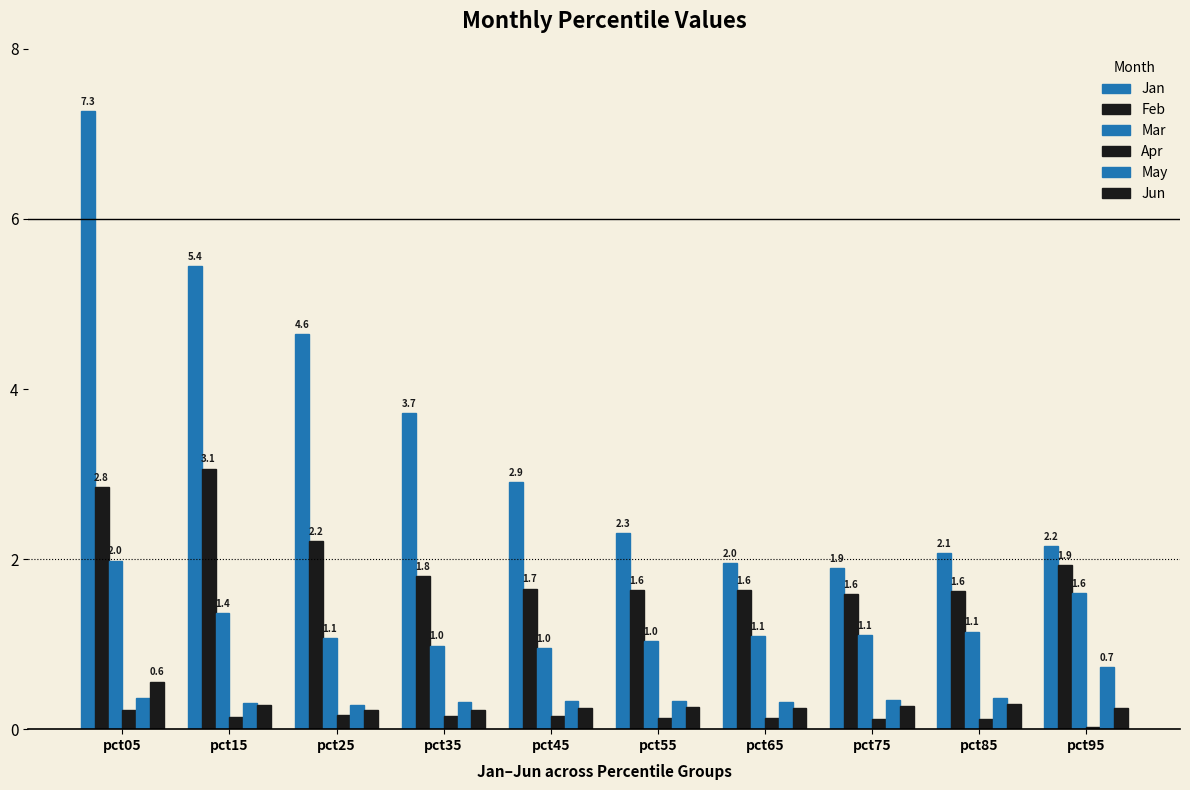

Reading left to right, list all the values displayed in this chart.

Jan: 7.3	5.4	4.6	3.7	2.9	2.3	2.0	1.9	2.1	2.2
Feb: 2.8	3.1	2.2	1.8	1.7	1.6	1.6	1.6	1.6	1.9
Mar: 2.0	1.4	1.1	1.0	1.0	1.0	1.1	1.1	1.1	1.6
Apr: 0.2	0.1	0.2	0.2	0.2	0.1	0.1	0.1	0.1	0.0
May: 0.4	0.3	0.3	0.3	0.3	0.3	0.3	0.3	0.4	0.7
Jun: 0.6	0.3	0.2	0.2	0.2	0.3	0.2	0.3	0.3	0.2